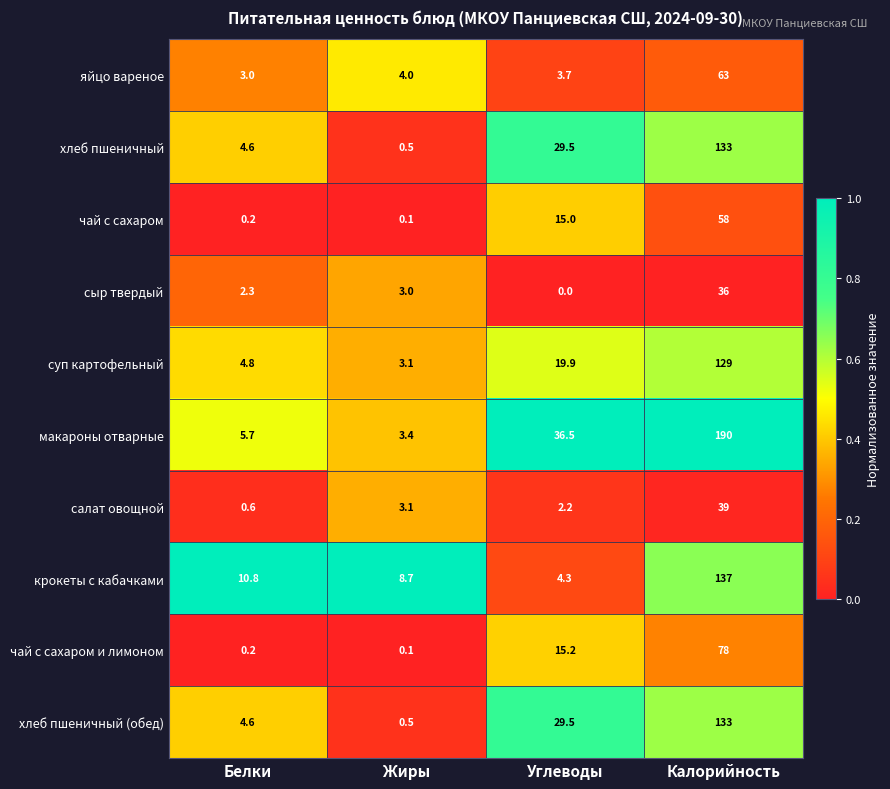

True or false: сыр твердый has a value of 3.1 at Белки.

False